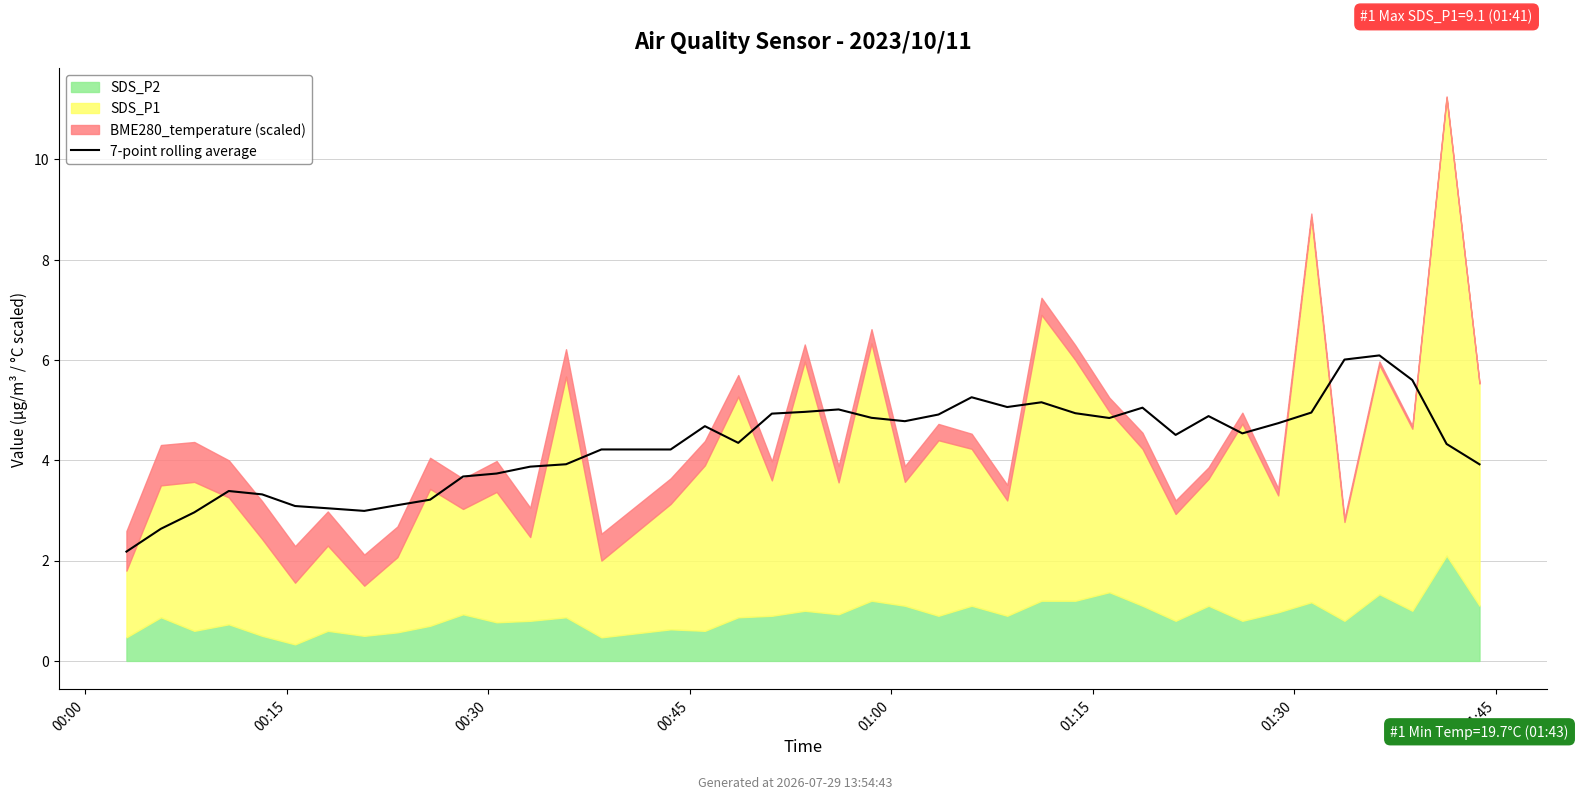

What is the change in value from 00:00 to 01:30?

+0.9